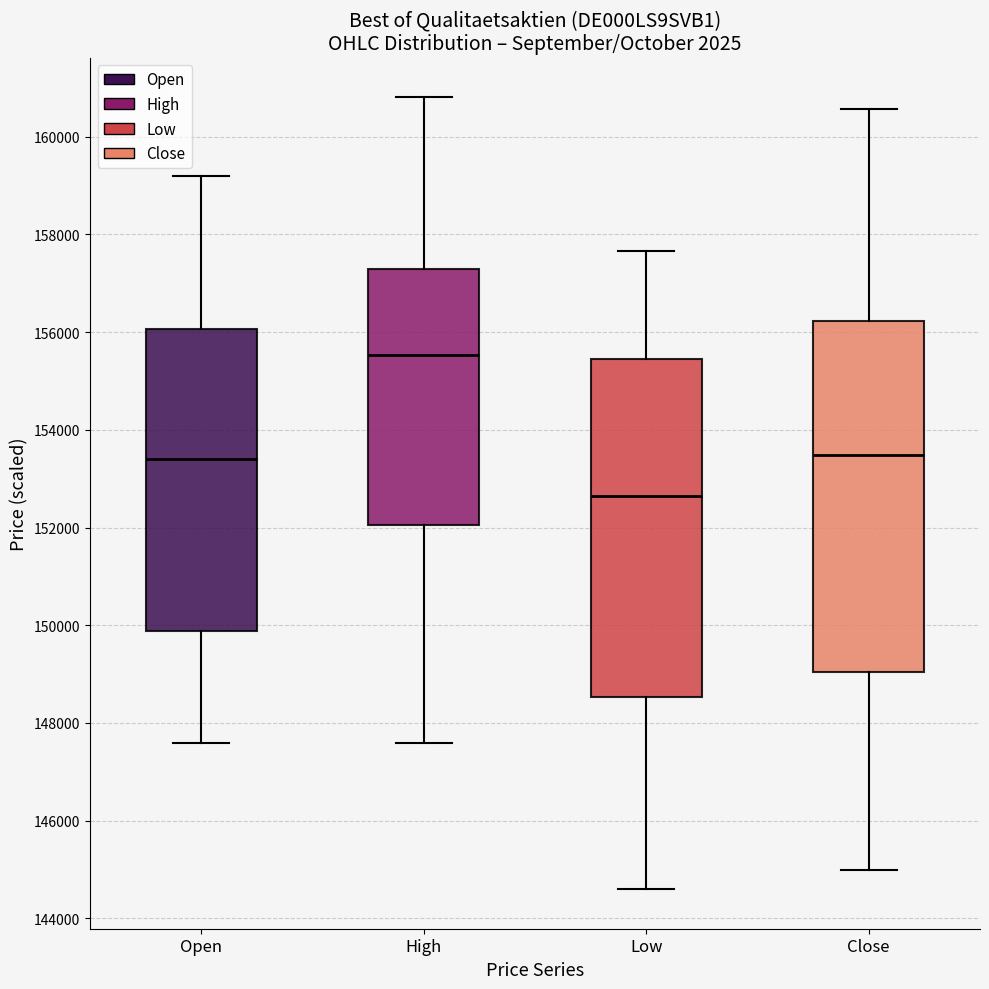

Which box's median line is the lowest?

Low